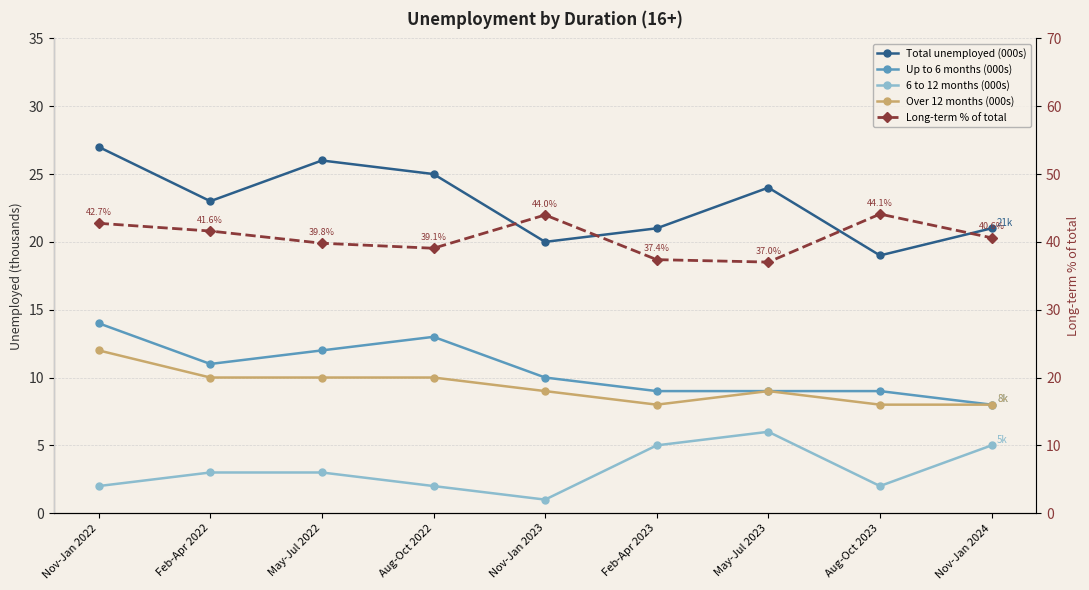

What is the label of the 6th point from the left?

Feb-Apr 2023